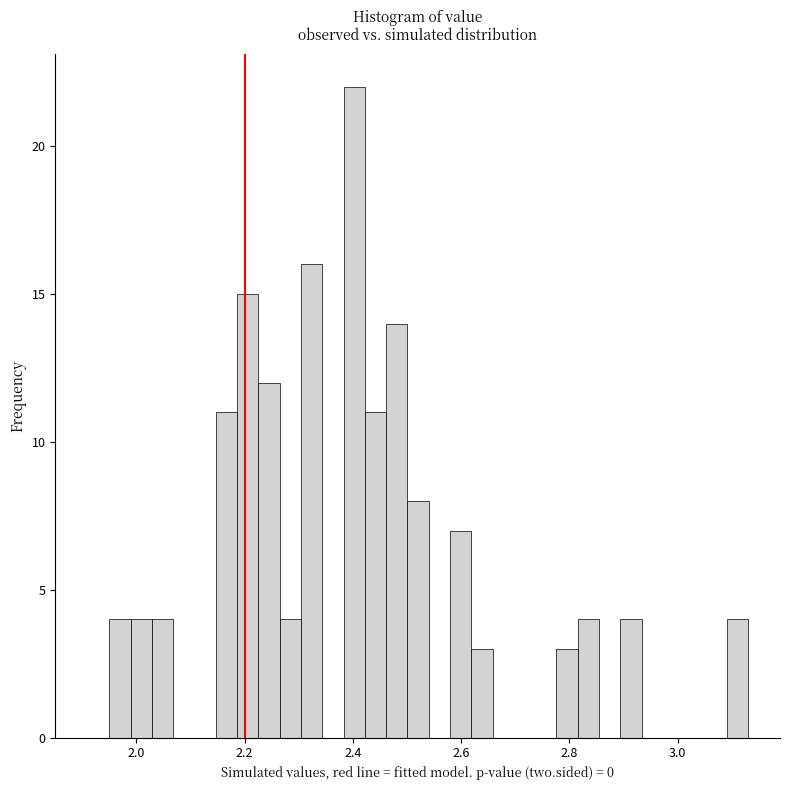

Around what value on the x-axis is the tallest bar? Give the approximate position of its centre, as read against the axis.

2.40